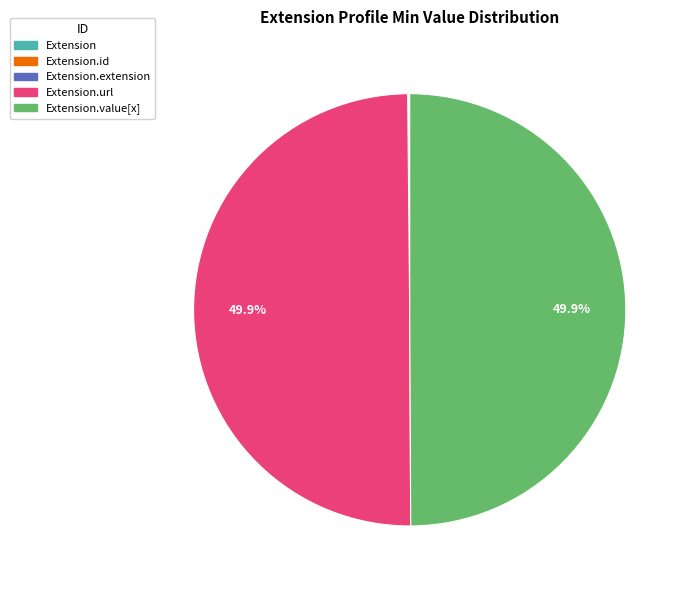

Which slice is the smallest?

Extension